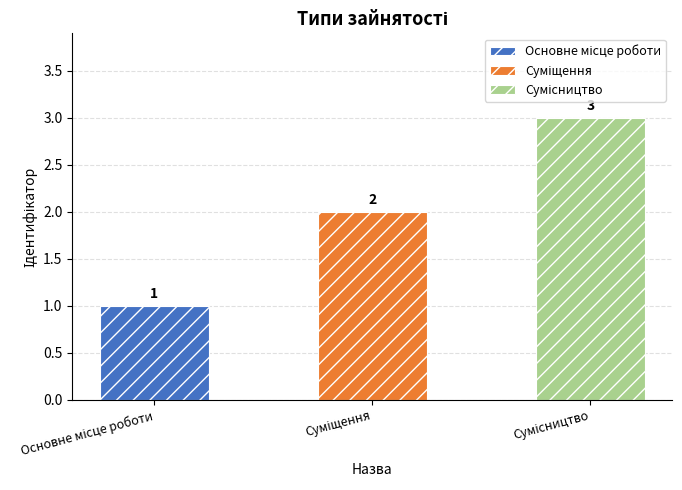

List the labels in order of value, largest first.

Сумісництво, Суміщення, Основне місце роботи